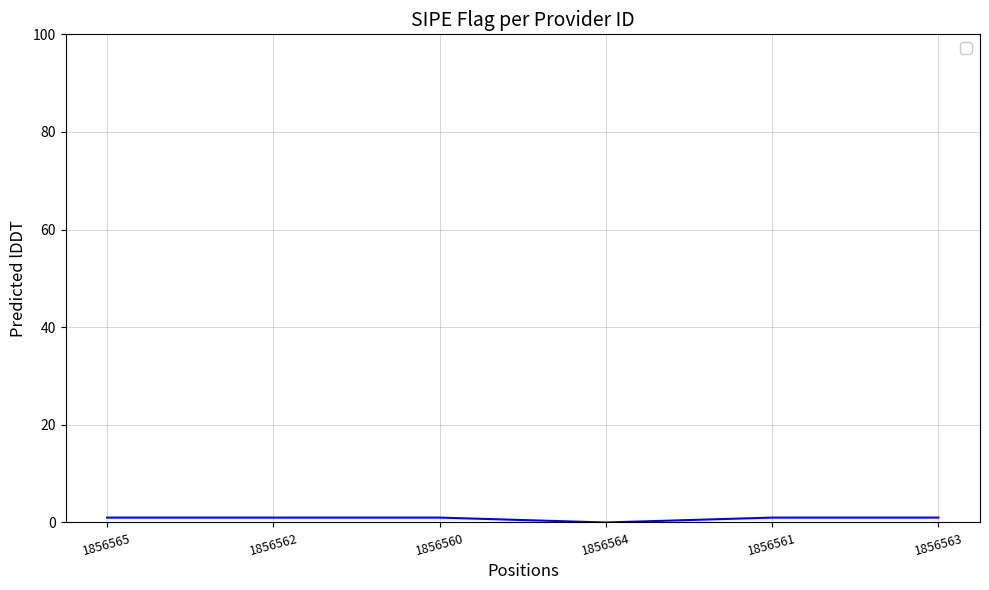

True or false: the data shows 1 at 1856561.

True